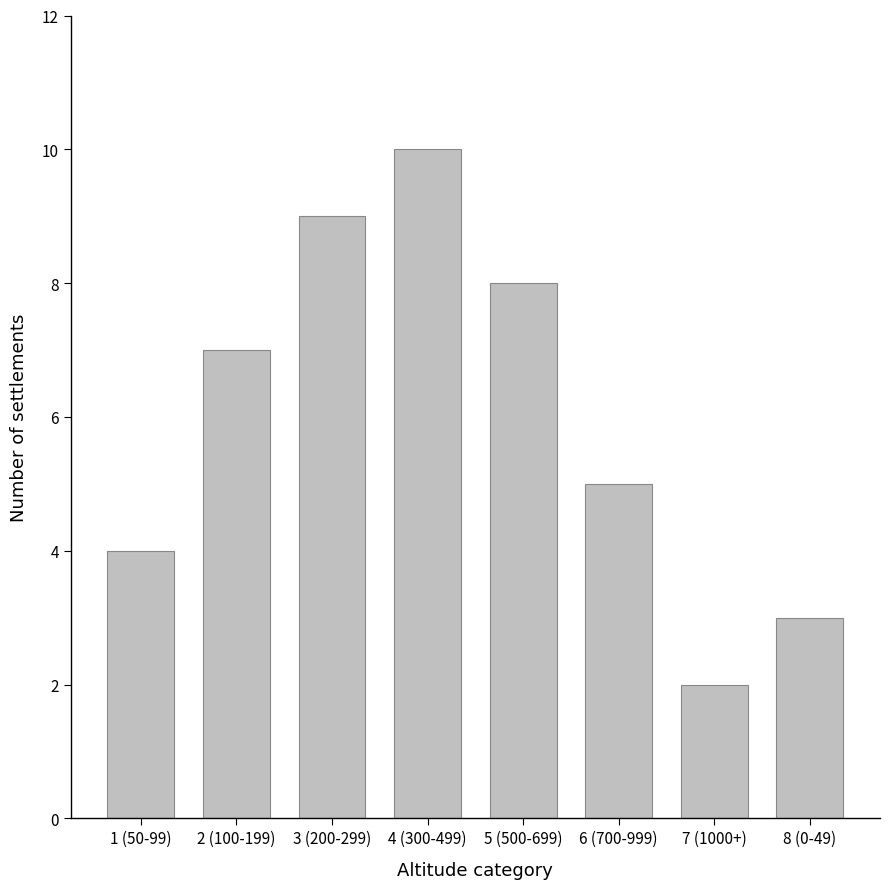

Which has a higher value, 3 (200-299) or 5 (500-699)?

3 (200-299)